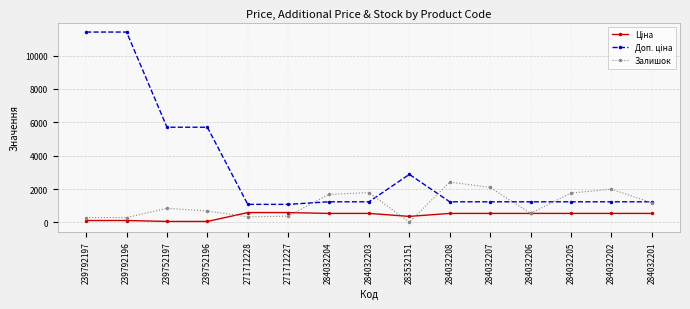

What is the maximum value shown in the chart?

11410.0